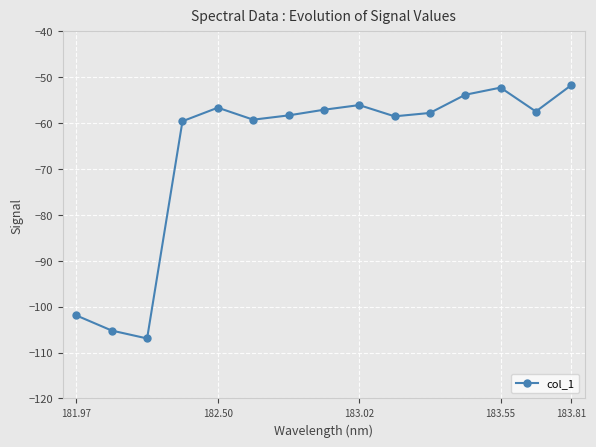

What is the value of the 2nd point from the left?

-105.2